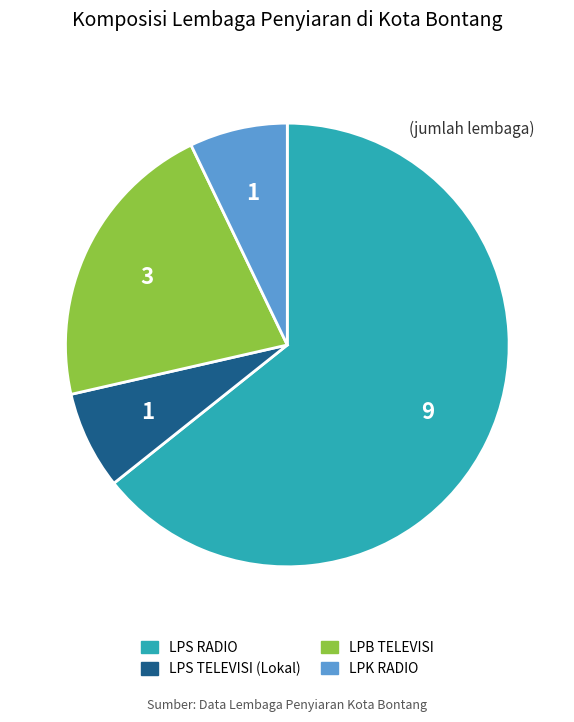

What is the largest slice in the pie chart?

LPS RADIO